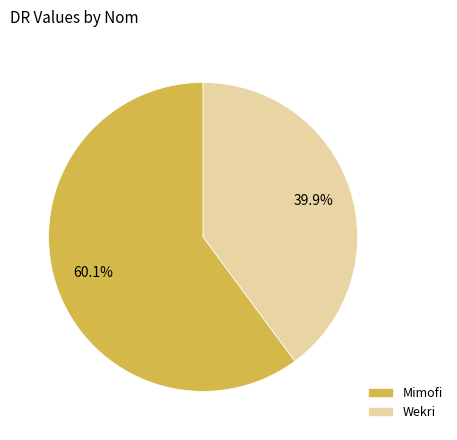

Count the number of slices in the pie.

2